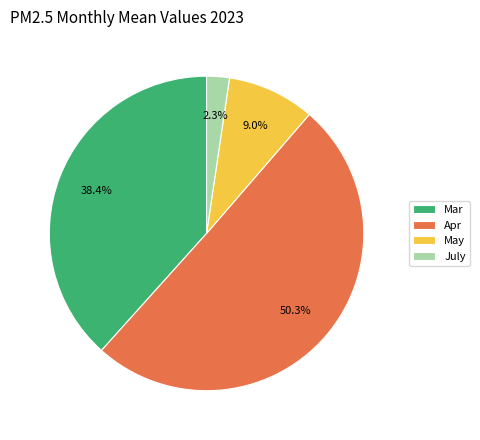

Which category has the biggest portion of the pie?

Apr